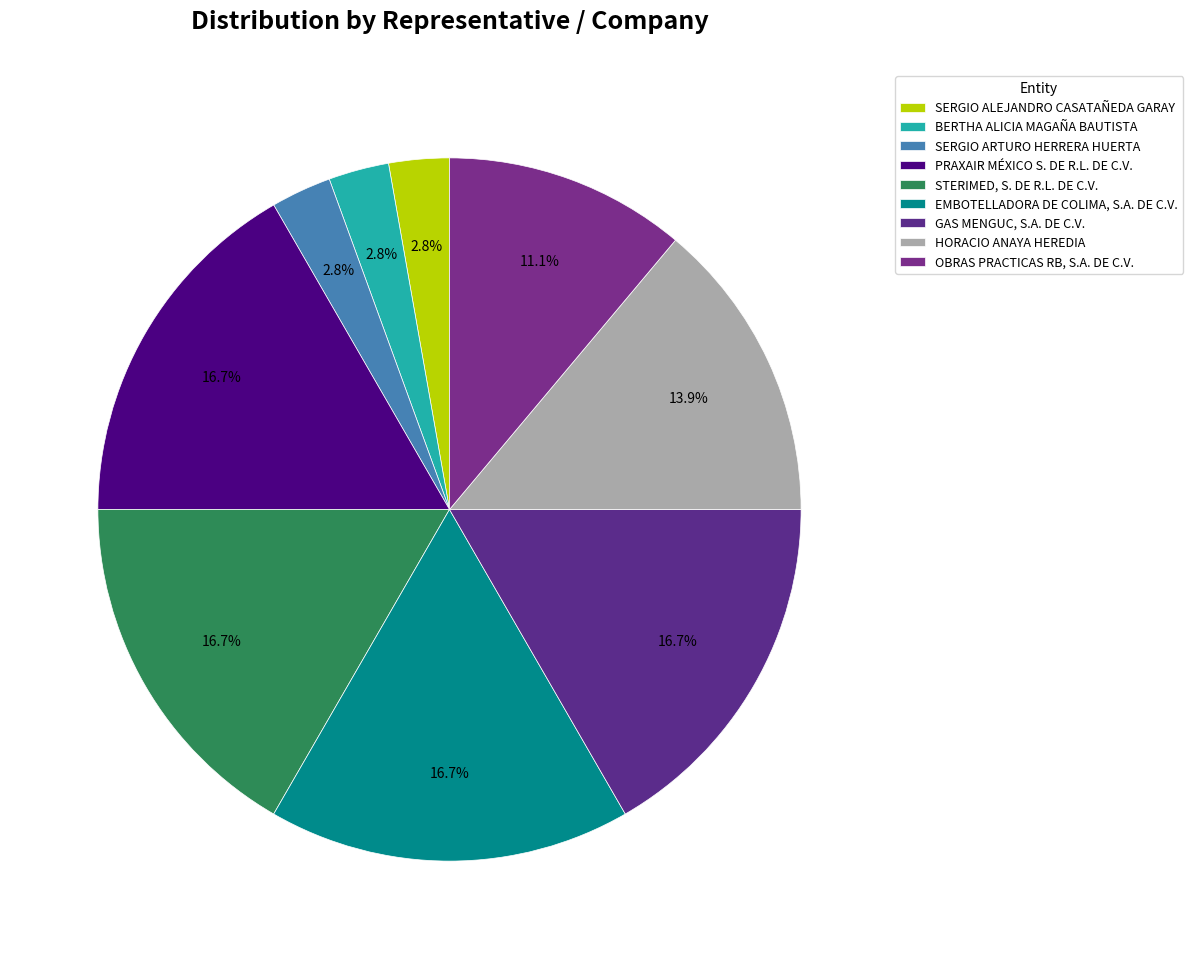

What is the ratio of the value at OBRAS PRACTICAS RB, S.A. DE C.V. to the value at PRAXAIR MÉXICO S. DE R.L. DE C.V.?

0.7